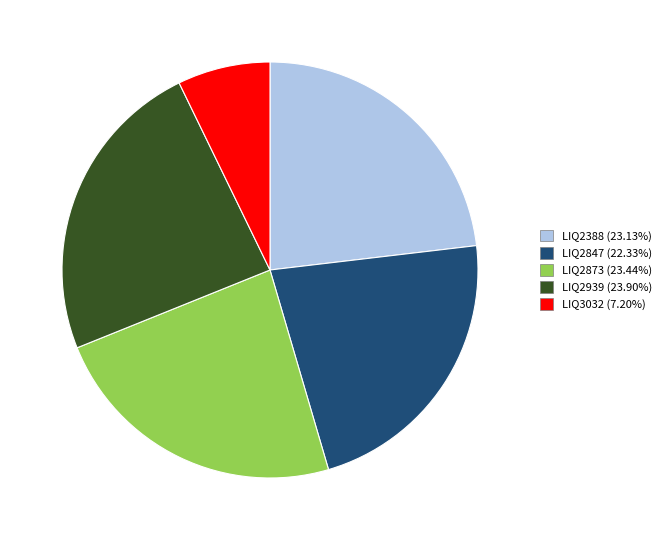

Is LIQ2939 the majority of the pie?

No